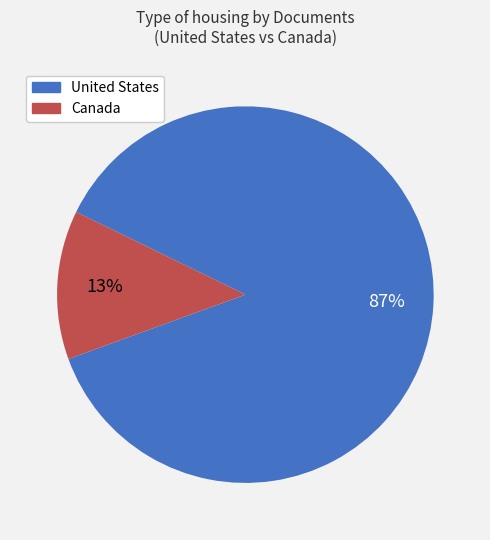

Do United States and Canada together represent more than half of the pie?

Yes